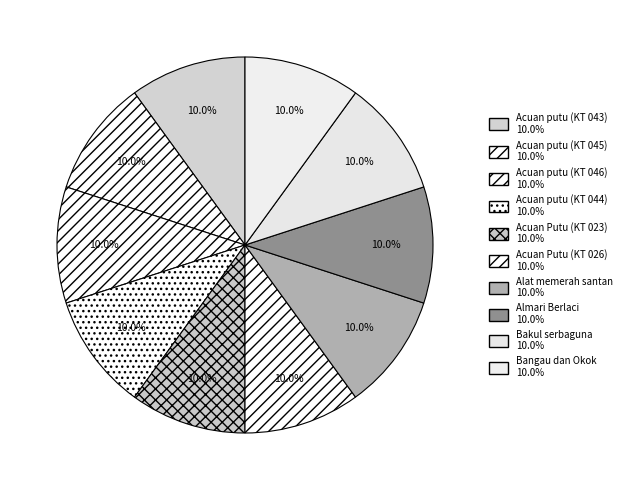

What percentage is the Acuan putu (KT 046) slice, to the nearest percent?

10%